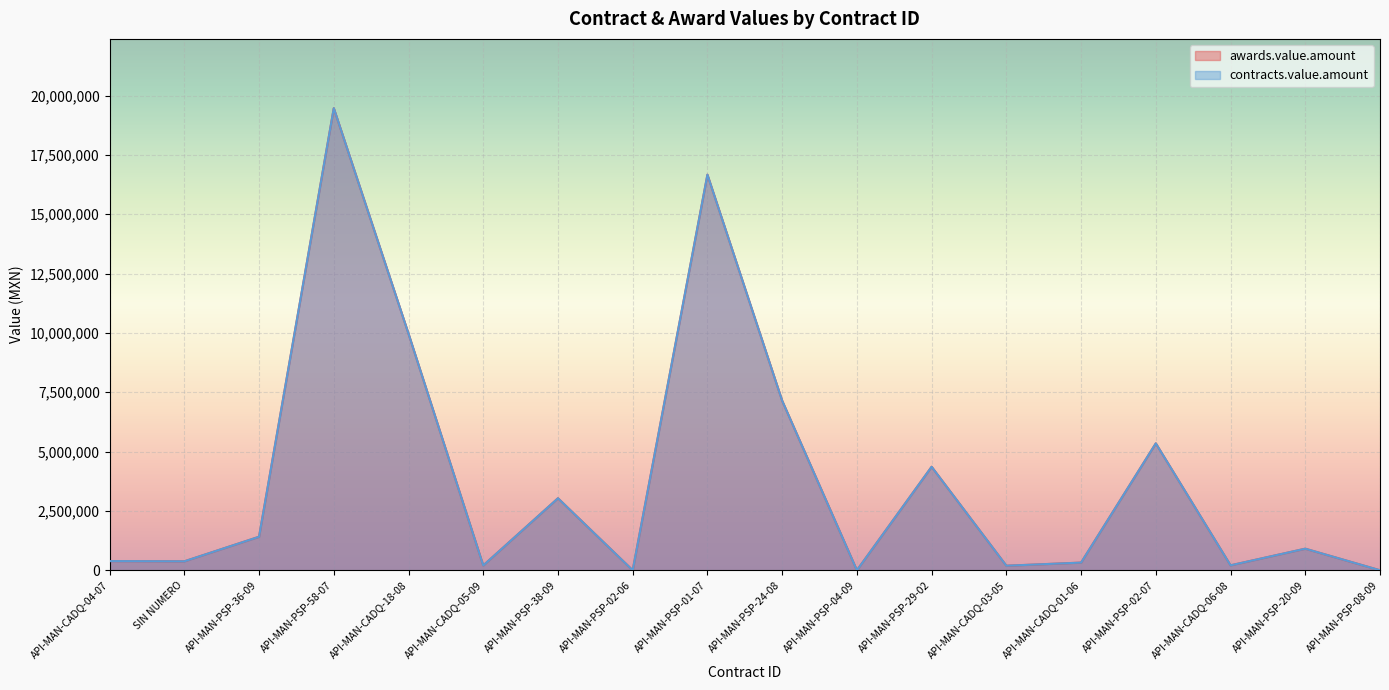

Which series has the largest total across all categories?

awards.value.amount